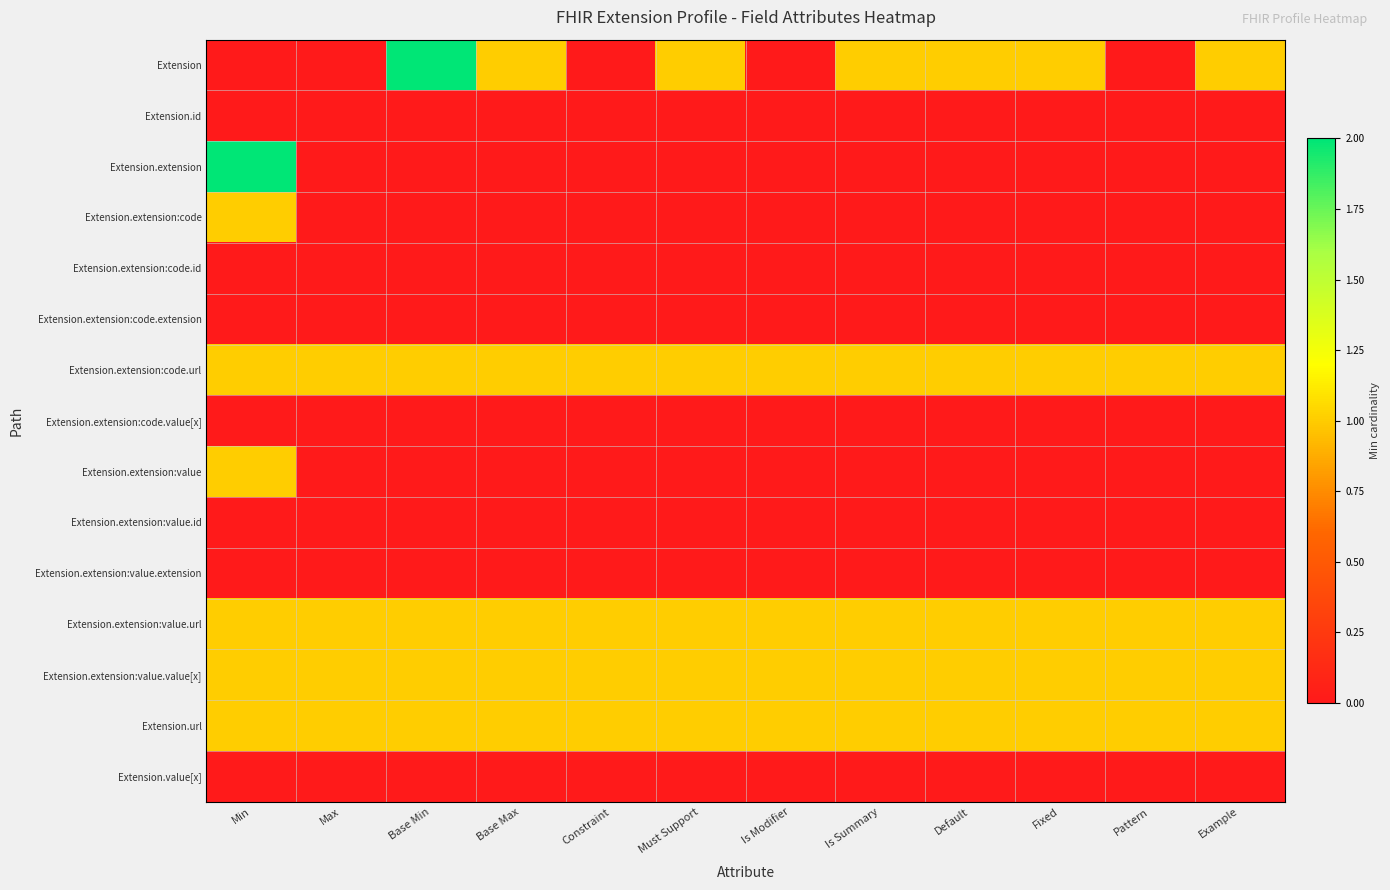

Reading left to right, list all the values displayed in this chart.

Extension: Min=0	Max=0	Base Min=2	Base Max=1	Constraint=0	Must Support=1	Is Modifier=0	Is Summary=1	Default=1	Fixed=1	Pattern=0	Example=1
Extension.id: Min=0	Max=0	Base Min=0	Base Max=0	Constraint=0	Must Support=0	Is Modifier=0	Is Summary=0	Default=0	Fixed=0	Pattern=0	Example=0
Extension.extension: Min=2	Max=0	Base Min=0	Base Max=0	Constraint=0	Must Support=0	Is Modifier=0	Is Summary=0	Default=0	Fixed=0	Pattern=0	Example=0
Extension.extension:code: Min=1	Max=0	Base Min=0	Base Max=0	Constraint=0	Must Support=0	Is Modifier=0	Is Summary=0	Default=0	Fixed=0	Pattern=0	Example=0
Extension.extension:code.id: Min=0	Max=0	Base Min=0	Base Max=0	Constraint=0	Must Support=0	Is Modifier=0	Is Summary=0	Default=0	Fixed=0	Pattern=0	Example=0
Extension.extension:code.extension: Min=0	Max=0	Base Min=0	Base Max=0	Constraint=0	Must Support=0	Is Modifier=0	Is Summary=0	Default=0	Fixed=0	Pattern=0	Example=0
Extension.extension:code.url: Min=1	Max=1	Base Min=1	Base Max=1	Constraint=1	Must Support=1	Is Modifier=1	Is Summary=1	Default=1	Fixed=1	Pattern=1	Example=1
Extension.extension:code.value[x]: Min=0	Max=0	Base Min=0	Base Max=0	Constraint=0	Must Support=0	Is Modifier=0	Is Summary=0	Default=0	Fixed=0	Pattern=0	Example=0
Extension.extension:value: Min=1	Max=0	Base Min=0	Base Max=0	Constraint=0	Must Support=0	Is Modifier=0	Is Summary=0	Default=0	Fixed=0	Pattern=0	Example=0
Extension.extension:value.id: Min=0	Max=0	Base Min=0	Base Max=0	Constraint=0	Must Support=0	Is Modifier=0	Is Summary=0	Default=0	Fixed=0	Pattern=0	Example=0
Extension.extension:value.extension: Min=0	Max=0	Base Min=0	Base Max=0	Constraint=0	Must Support=0	Is Modifier=0	Is Summary=0	Default=0	Fixed=0	Pattern=0	Example=0
Extension.extension:value.url: Min=1	Max=1	Base Min=1	Base Max=1	Constraint=1	Must Support=1	Is Modifier=1	Is Summary=1	Default=1	Fixed=1	Pattern=1	Example=1
Extension.extension:value.value[x]: Min=1	Max=1	Base Min=1	Base Max=1	Constraint=1	Must Support=1	Is Modifier=1	Is Summary=1	Default=1	Fixed=1	Pattern=1	Example=1
Extension.url: Min=1	Max=1	Base Min=1	Base Max=1	Constraint=1	Must Support=1	Is Modifier=1	Is Summary=1	Default=1	Fixed=1	Pattern=1	Example=1
Extension.value[x]: Min=0	Max=0	Base Min=0	Base Max=0	Constraint=0	Must Support=0	Is Modifier=0	Is Summary=0	Default=0	Fixed=0	Pattern=0	Example=0